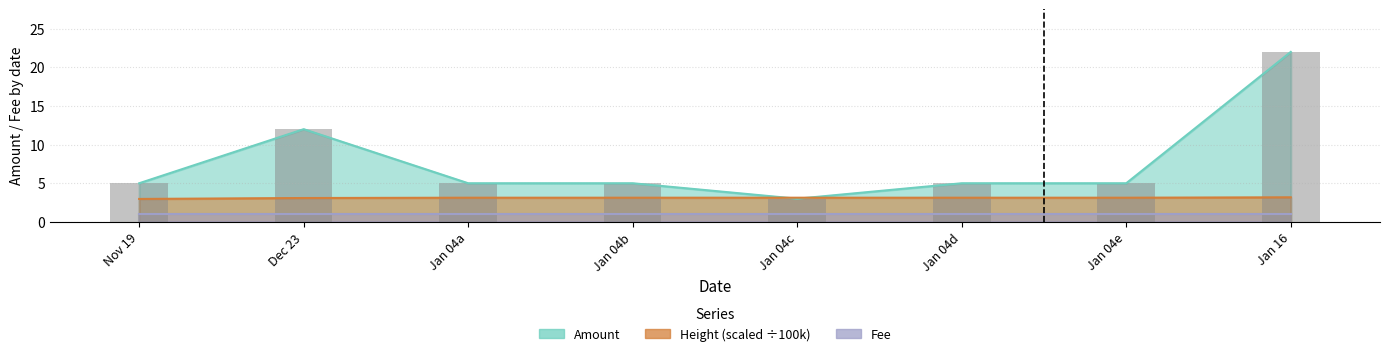

At how many categories does at least one series exceed 13?

1